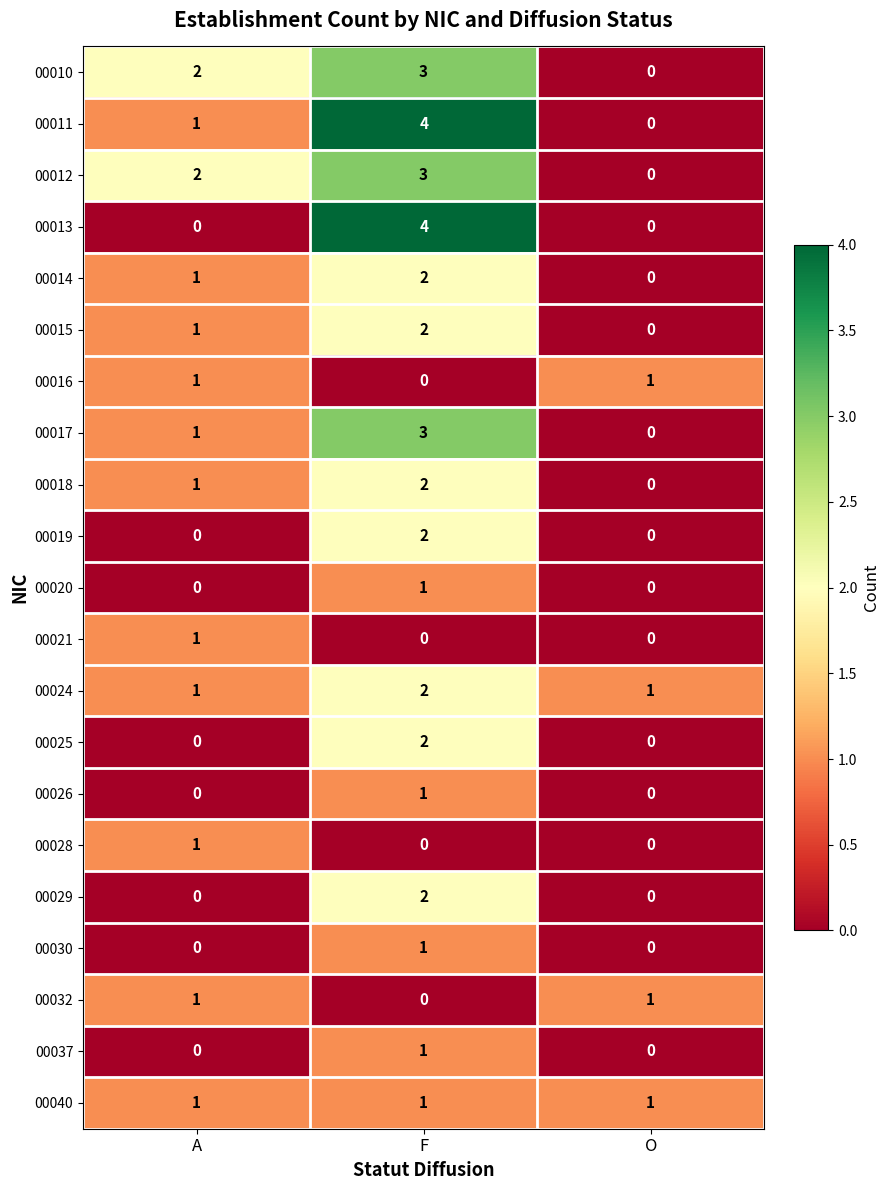

List the labels in order of 00018 value, largest first.

F, A, O